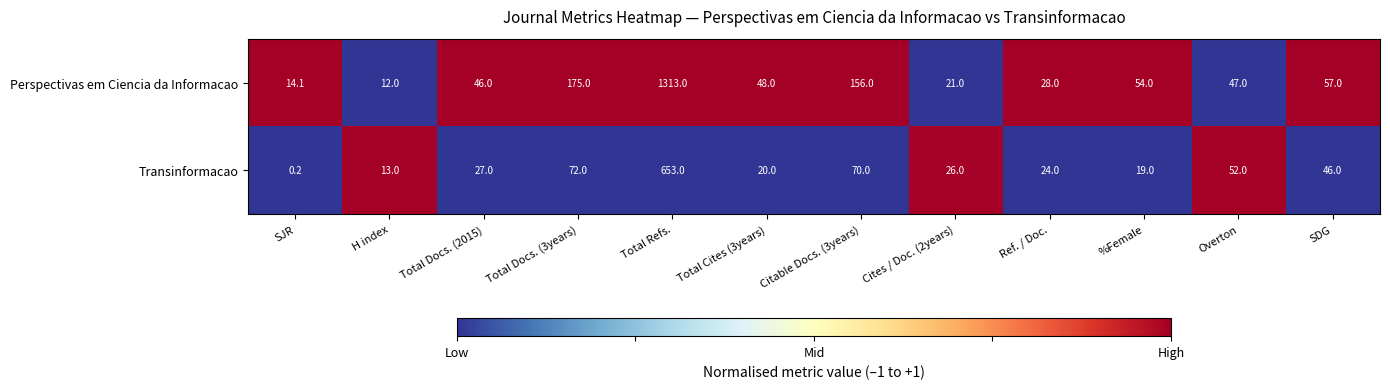

List the series in order of their peak value, highest first.

Perspectivas em Ciencia da Informacao, Transinformacao